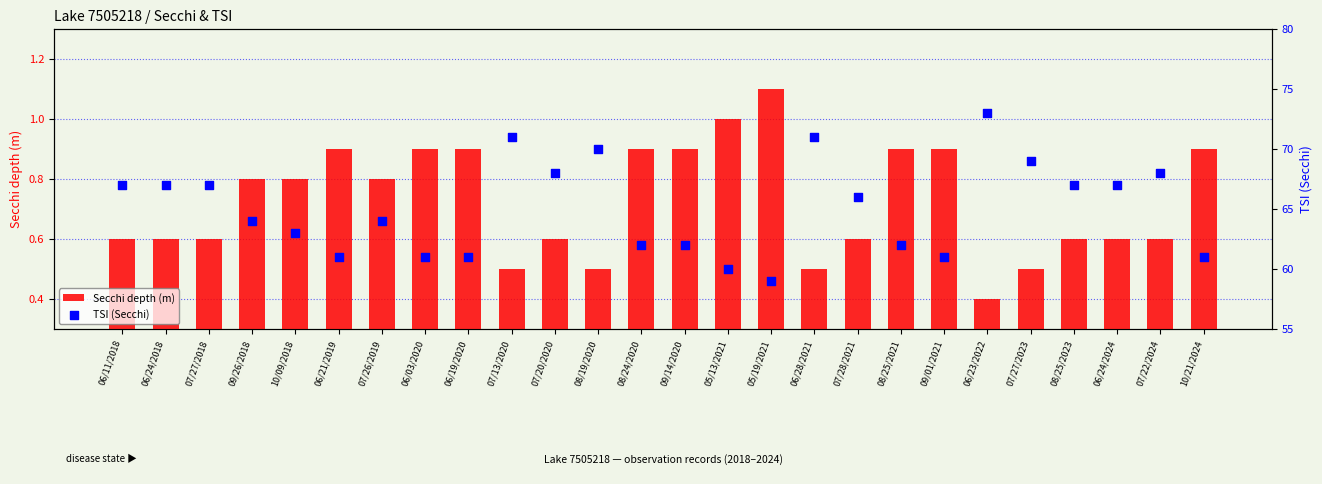

At how many categories does at least one series exceed 64?

13